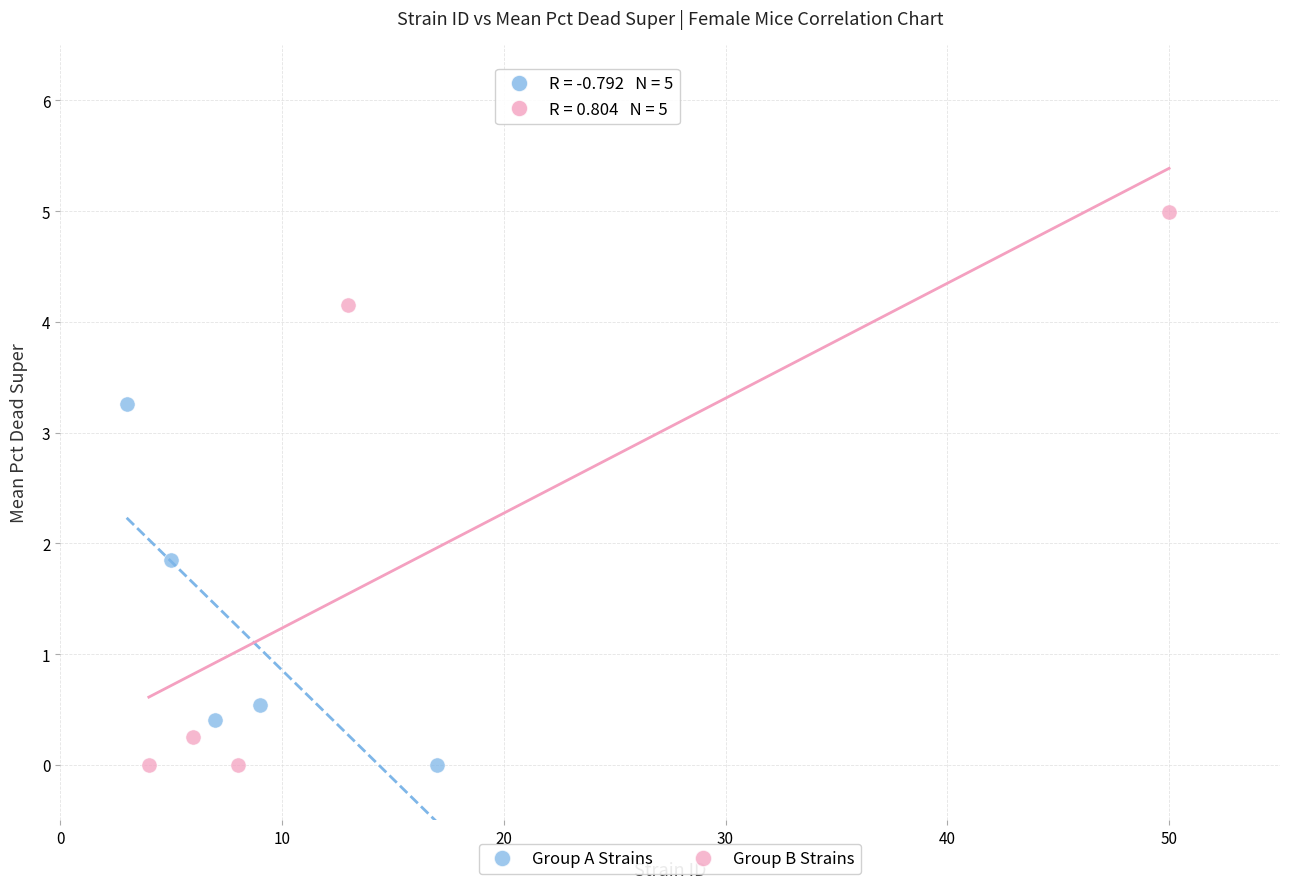

What are all the series names shown in the legend?

Group A Strains, Group B Strains